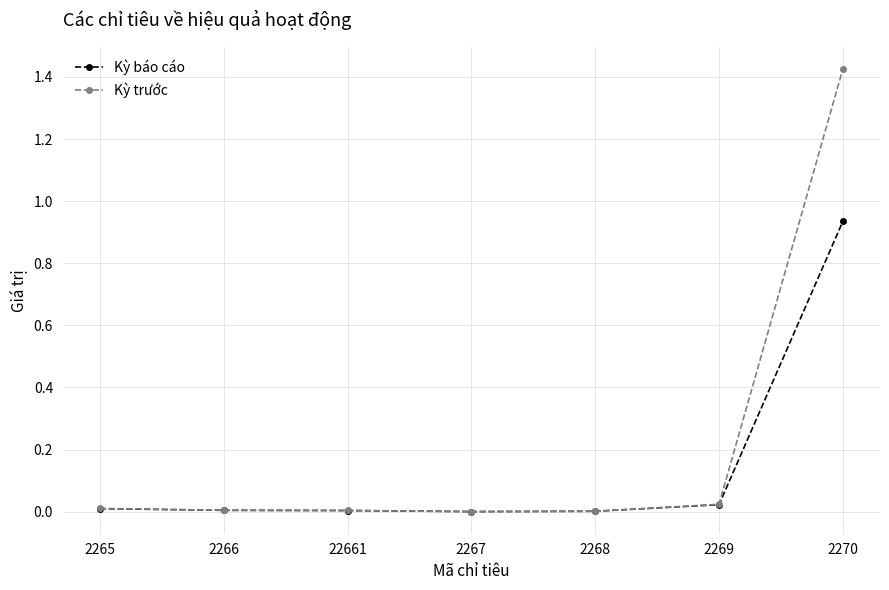

True or false: Kỳ trước has a value of 2.0 at 2270.

False